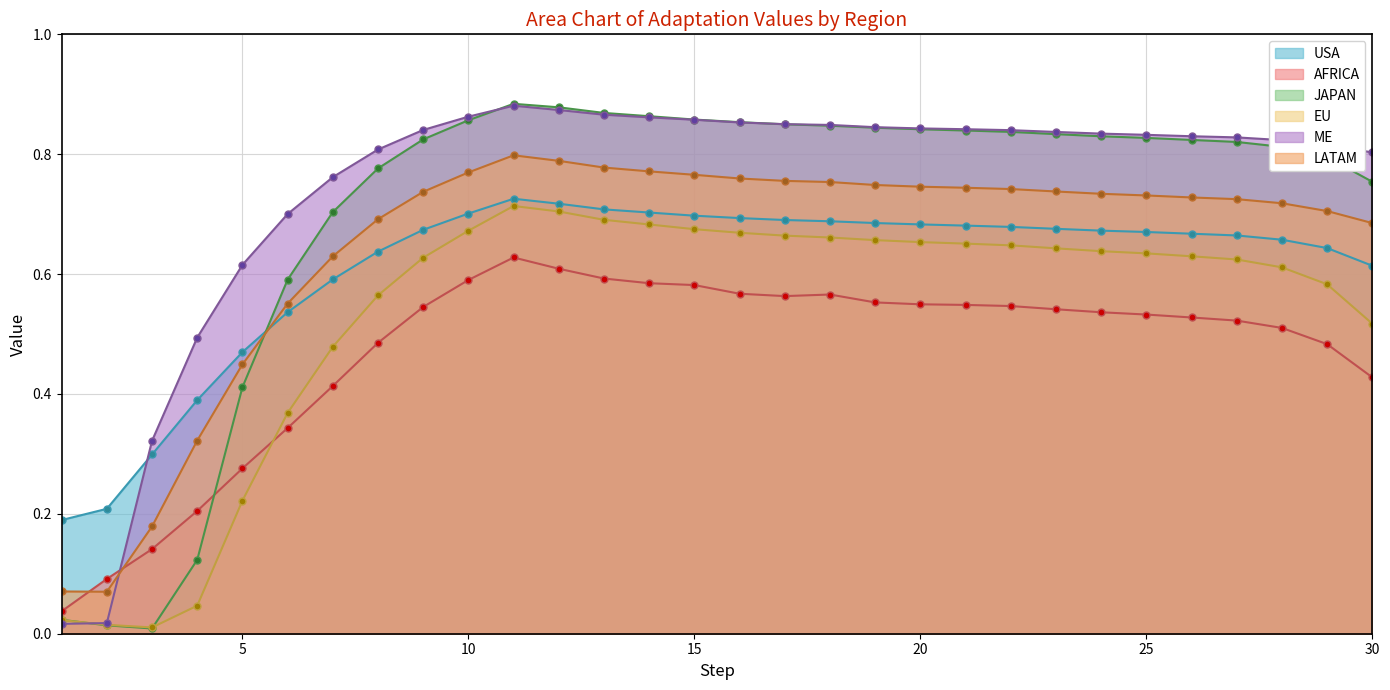

Which series has the largest total across all categories?

ME